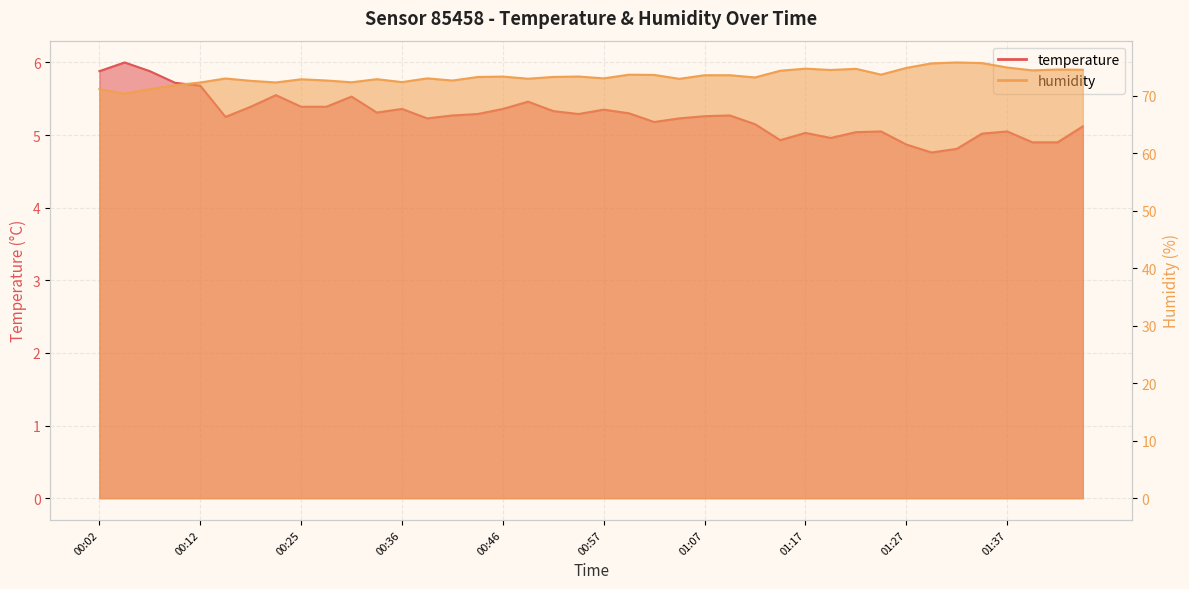

Reading right to left, what are all the values shown in this chart?

temperature: 5.1	4.9	4.9	5.0	5.0	4.8	4.8	4.9	5.0	5.0	5.0	5.0	4.9	5.2	5.3	5.3	5.2	5.2	5.3	5.3	5.3	5.3	5.5	5.4	5.3	5.3	5.2	5.4	5.3	5.5	5.4	5.4	5.5	5.4	5.2	5.7	5.7	5.9	6.0	5.9
humidity: 74.6	74.6	74.5	75.0	75.7	75.8	75.7	74.9	73.7	74.7	74.5	74.8	74.4	73.2	73.6	73.6	73.0	73.7	73.7	73.1	73.4	73.3	73.0	73.4	73.3	72.7	73.1	72.4	72.9	72.4	72.7	72.9	72.3	72.6	73.0	72.3	71.9	71.2	70.4	71.2